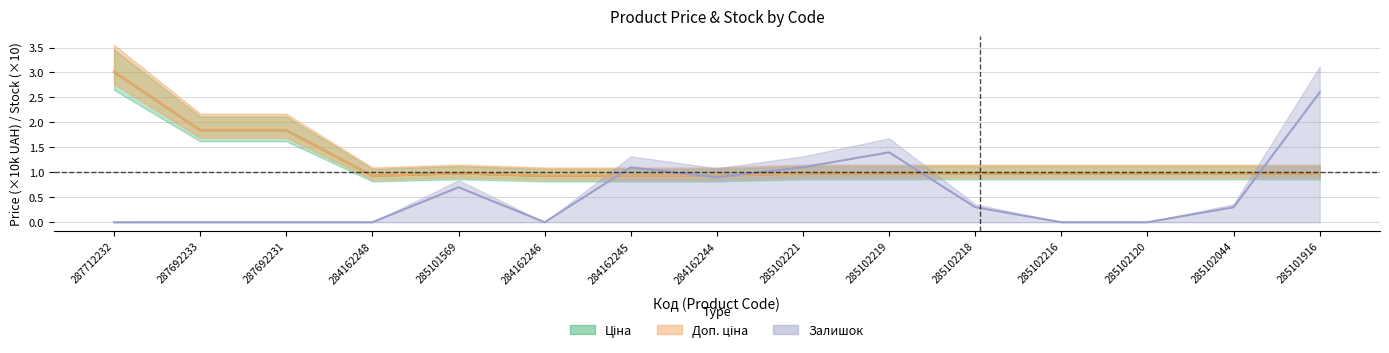

True or false: Ціна has more than 0 points higher than both neighbors.

True